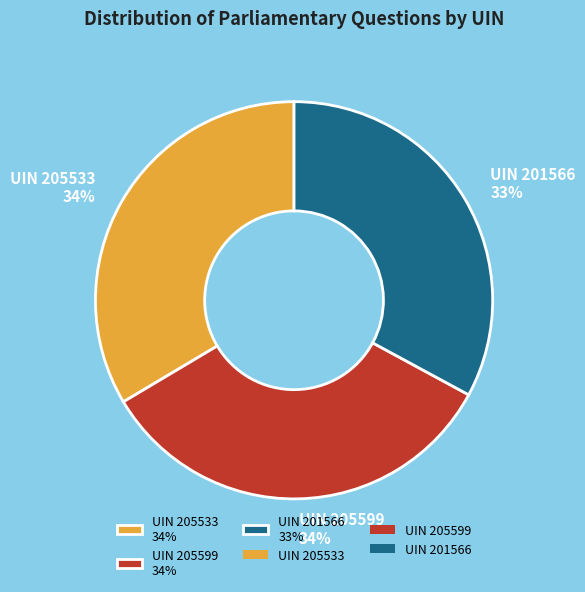

How many slices are in this pie chart?

3